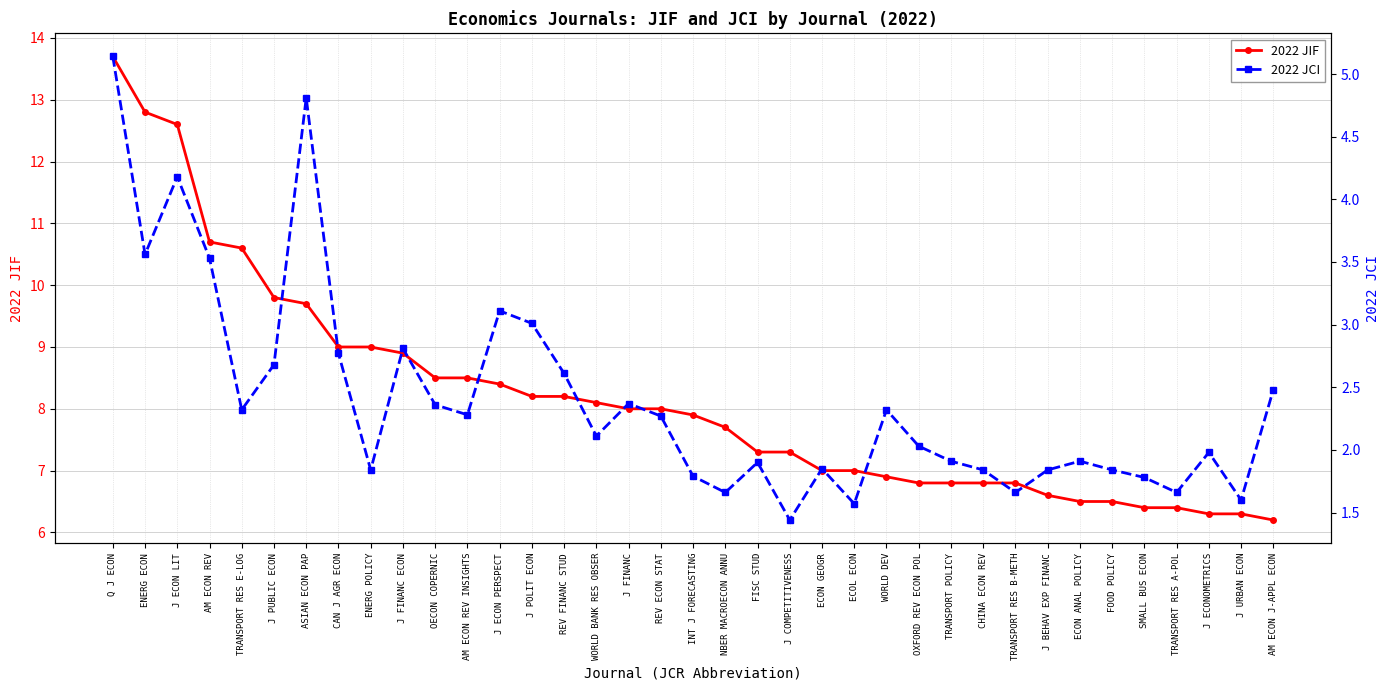

List the labels in order of 2022 JIF value, smallest first.

AM ECON J-APPL ECON, J ECONOMETRICS, J URBAN ECON, SMALL BUS ECON, TRANSPORT RES A-POL, ECON ANAL POLICY, FOOD POLICY, J BEHAV EXP FINANC, OXFORD REV ECON POL, TRANSPORT POLICY, CHINA ECON REV, TRANSPORT RES B-METH, WORLD DEV, ECON GEOGR, ECOL ECON, FISC STUD, J COMPETITIVENESS, NBER MACROECON ANNU, INT J FORECASTING, J FINANC, REV ECON STAT, WORLD BANK RES OBSER, J POLIT ECON, REV FINANC STUD, J ECON PERSPECT, OECON COPERNIC, AM ECON REV INSIGHTS, J FINANC ECON, CAN J AGR ECON, ENERG POLICY, ASIAN ECON PAP, J PUBLIC ECON, TRANSPORT RES E-LOG, AM ECON REV, J ECON LIT, ENERG ECON, Q J ECON